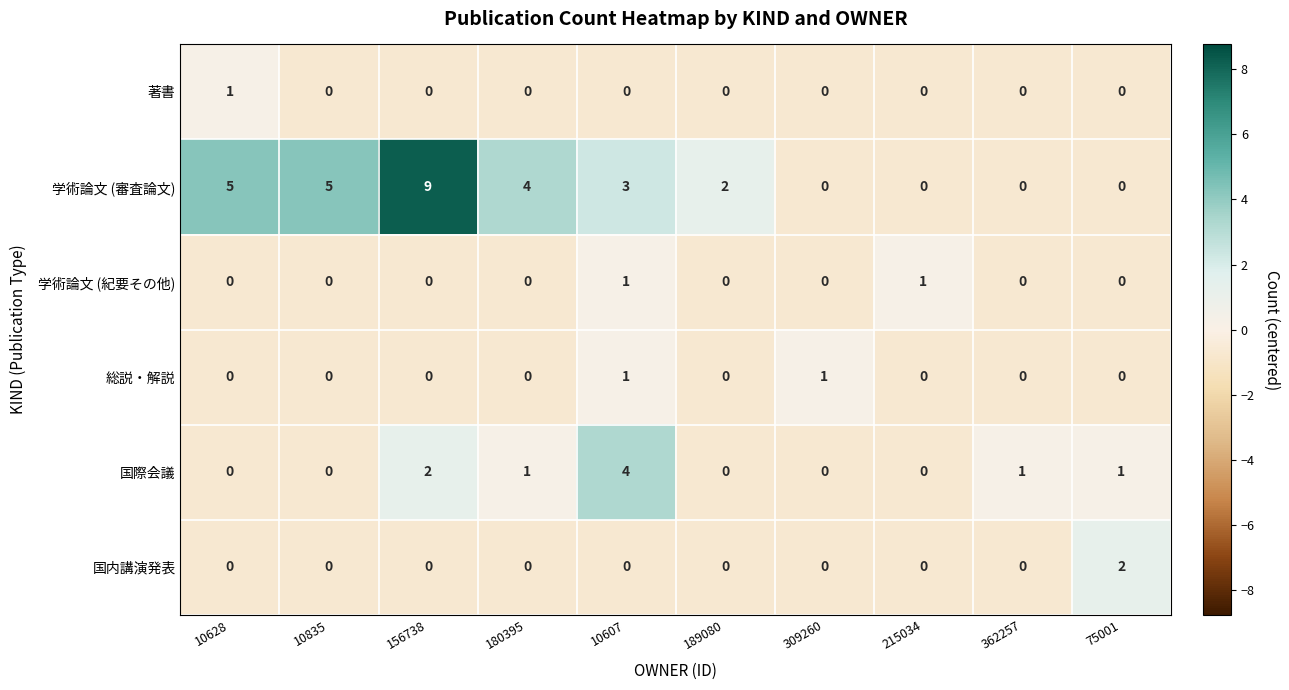

Where is 国際会議 nearest to the value 2?

156738